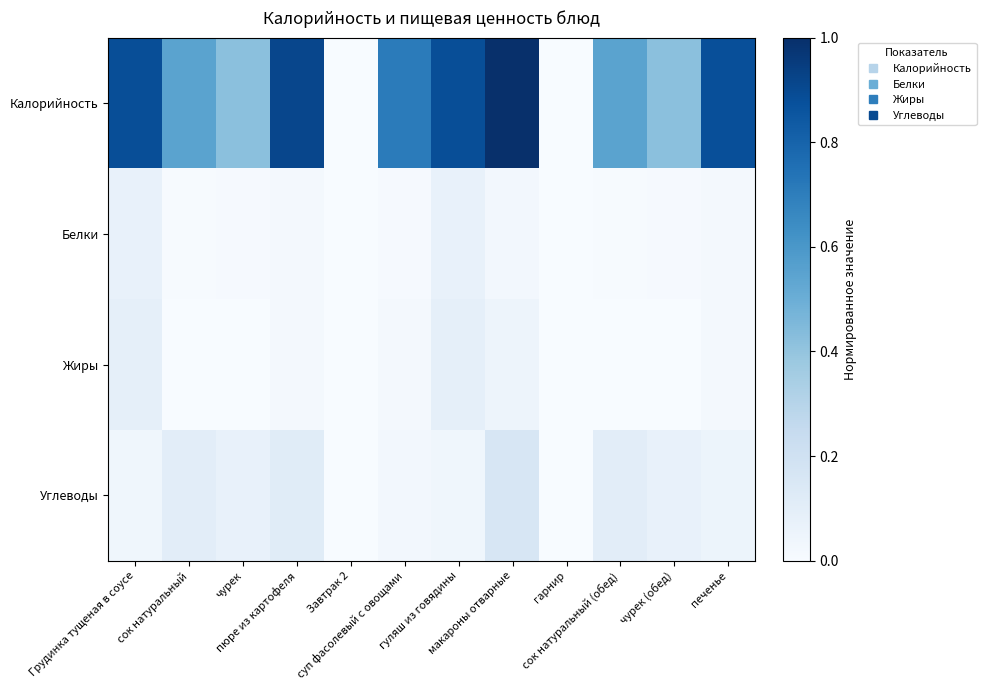

Which series has the largest total across all categories?

Калорийность